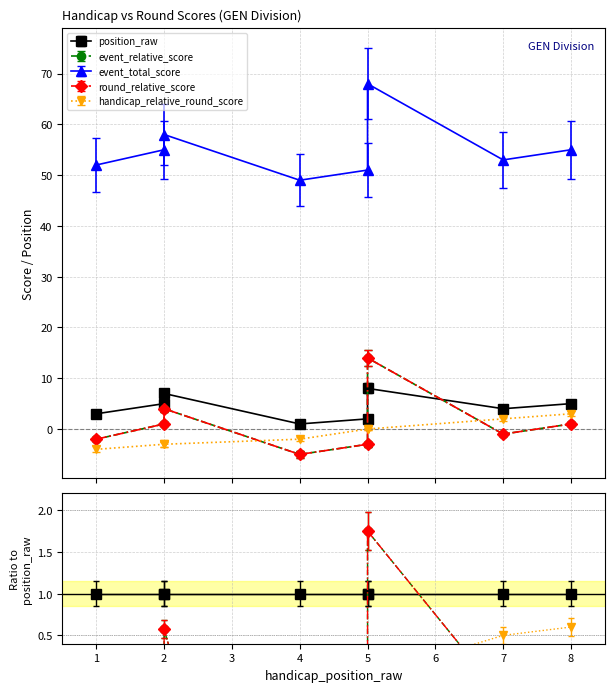

List the labels in order of event_relative_score value, smallest first.

4, 5, 1, 7, 2, 8, 2, 5